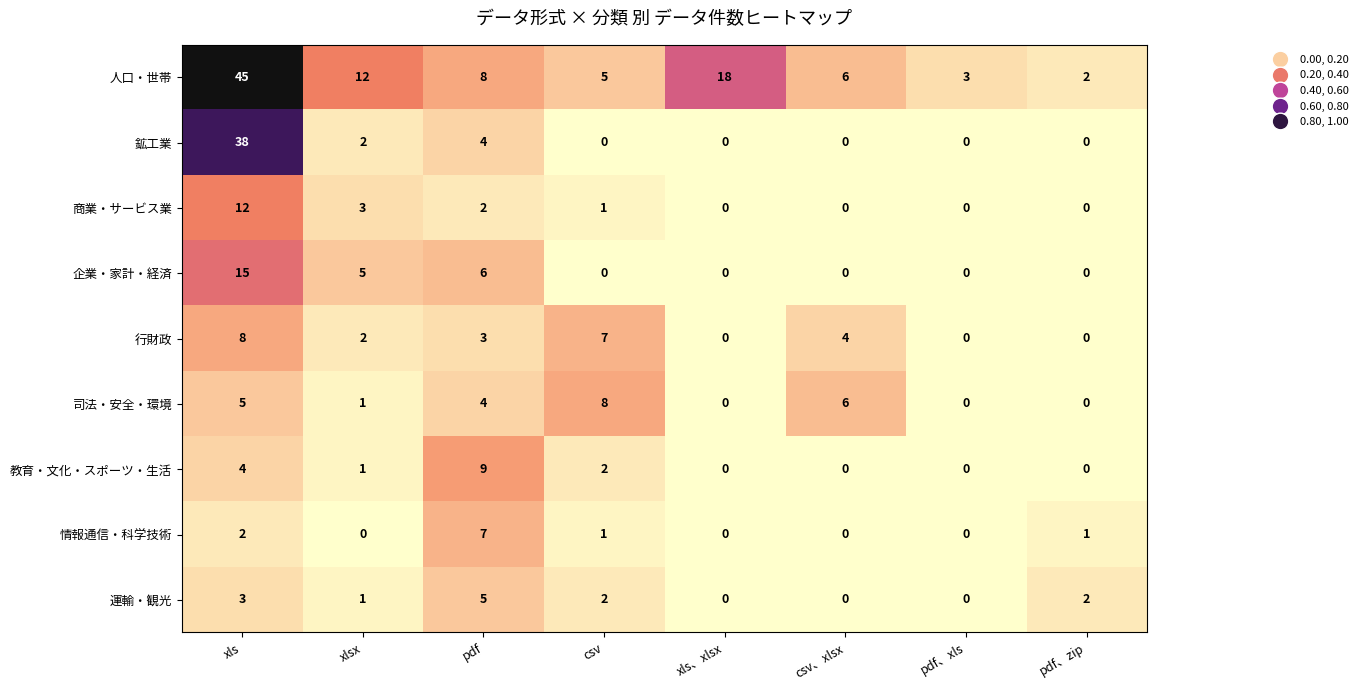

What is the difference between the second highest and minimum values in the 行財政 series?

7